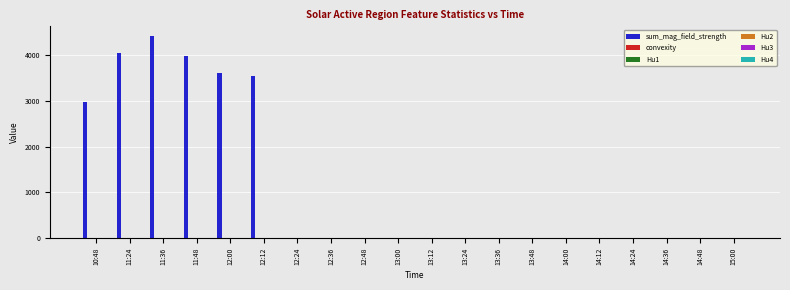

The value of sum_mag_field_strength at 12:00 is 5098.0. True or false?

False